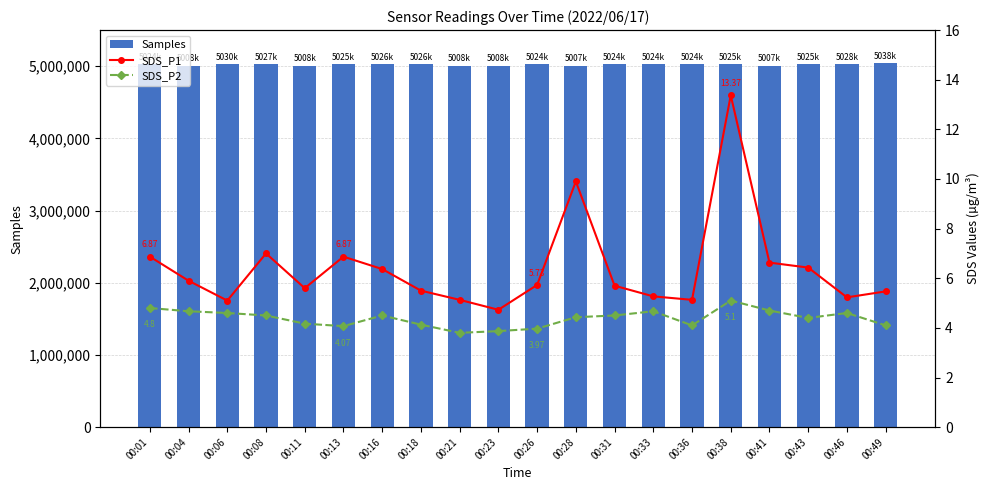

What are all the series names shown in the legend?

Samples, SDS_P1, SDS_P2